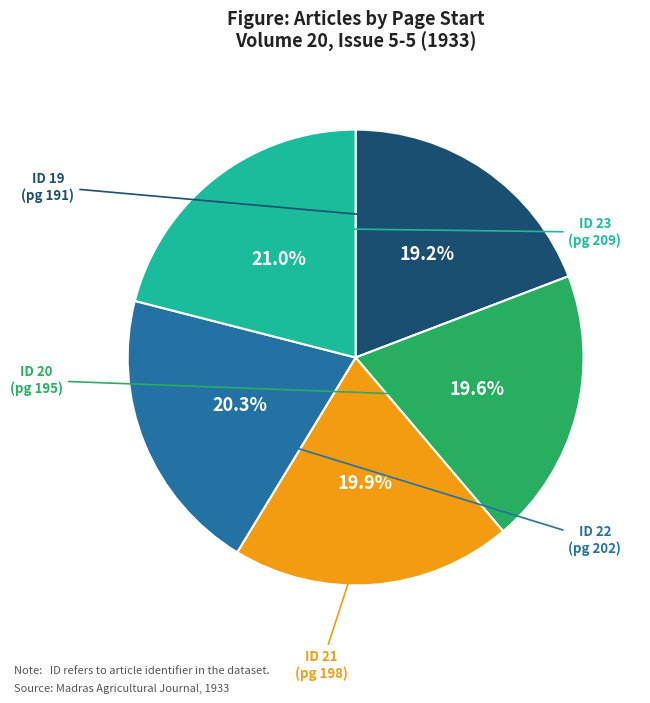

Is there a majority slice in this chart?

No